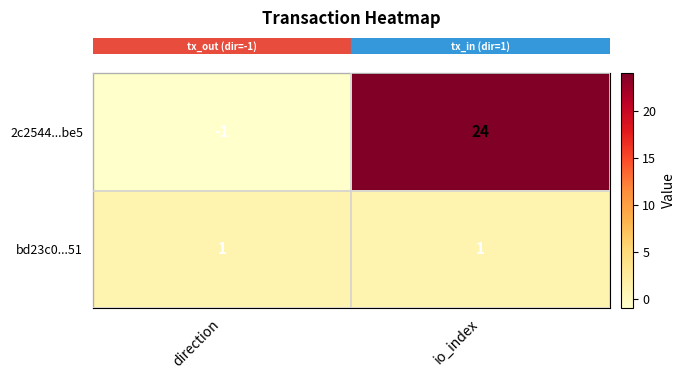

True or false: 2c2544...be5 has a value of 36 at io_index.

False